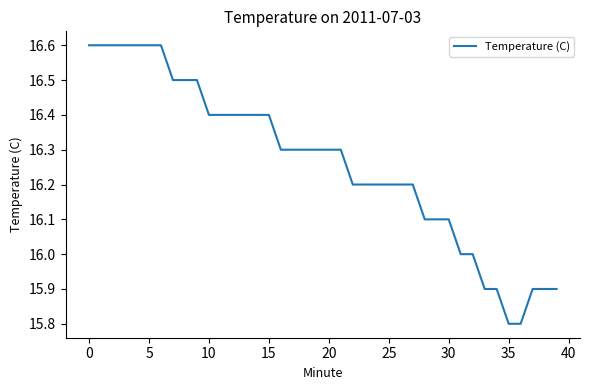

What is the smallest value displayed?

15.8